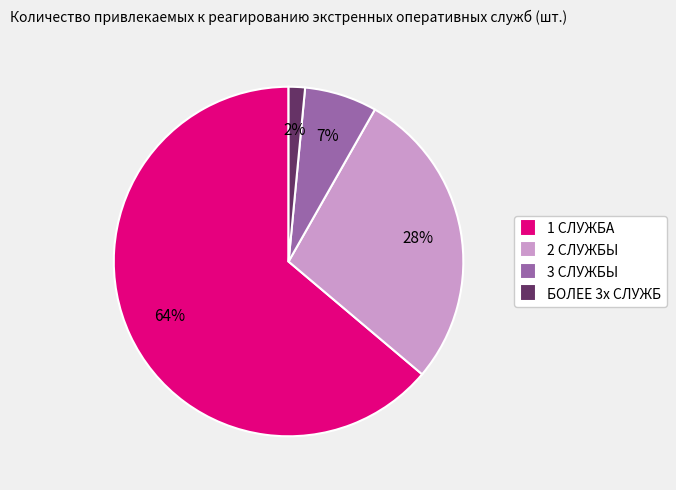

Combined, do 2 СЛУЖБЫ and БОЛЕЕ 3х СЛУЖБ account for over 50%?

No